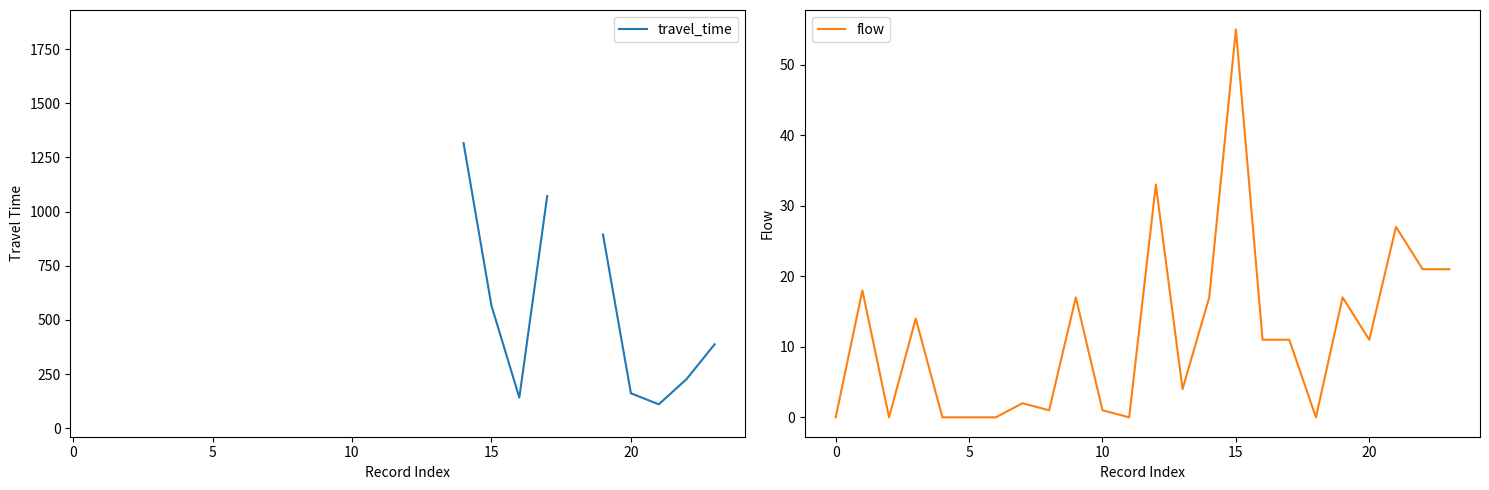

Which category has the highest value in the flow series?

15